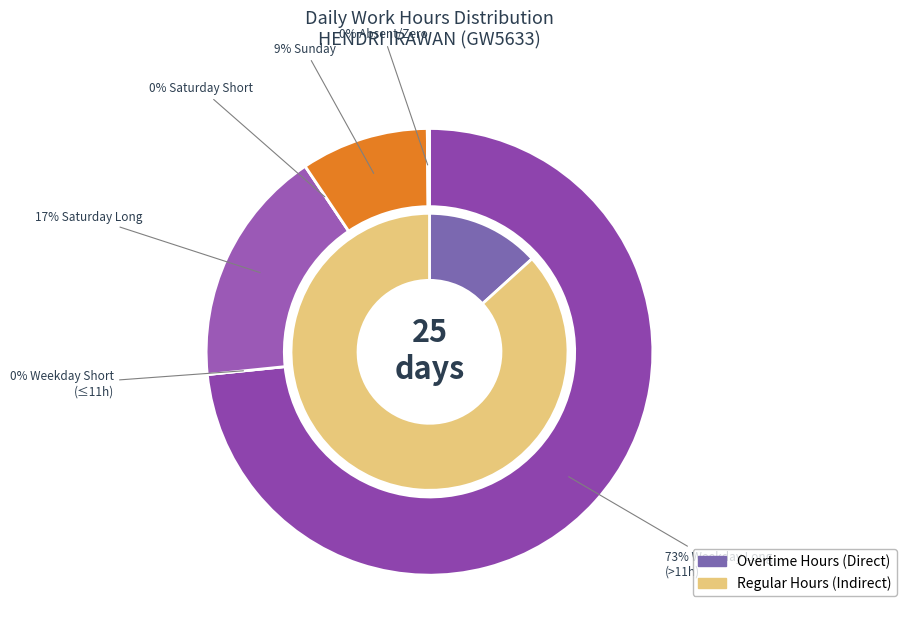

Does 11-Thu account for over 50% of the chart?

No